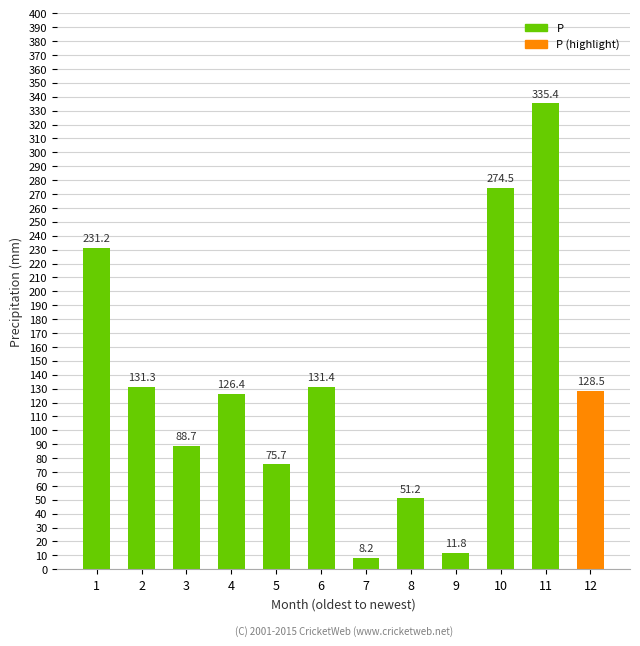

Are the bars horizontal?

No